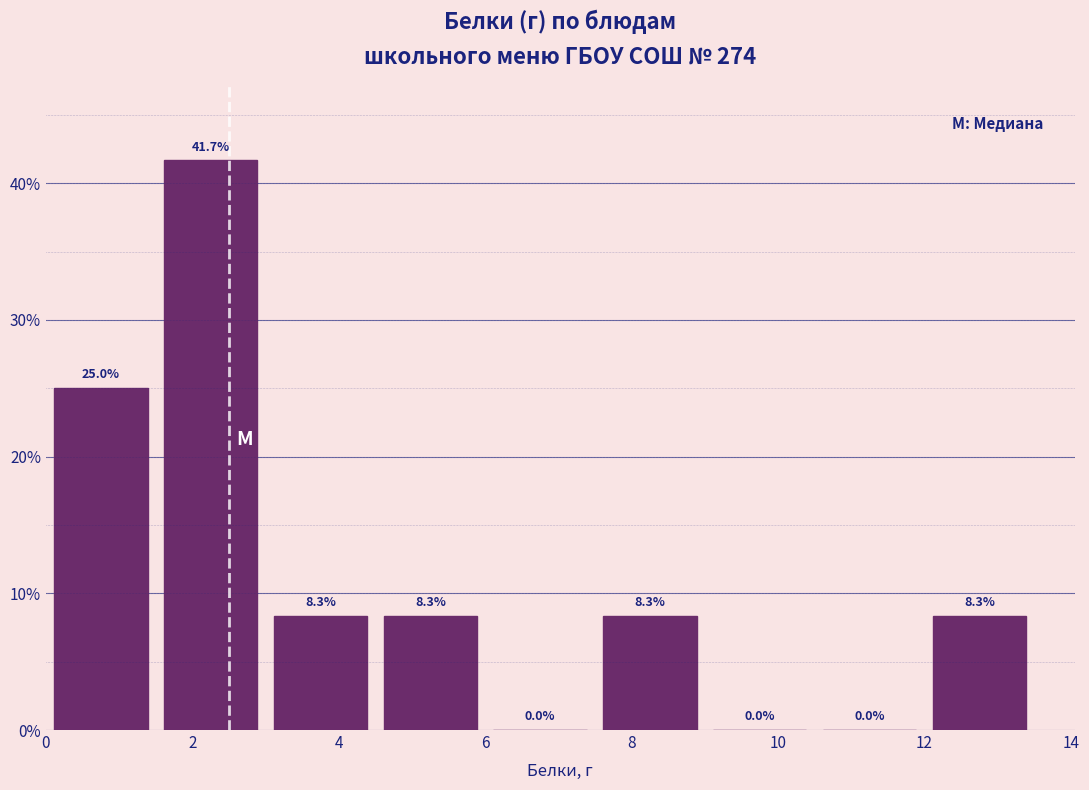

Reading left to right, transcribe this chart: for each bar, give the range it covers on the x-axis and its height. The bar edges are not printed on the chart, so give them approximately, as read against the axis.

0.0 to 1.5: 25.0
1.5 to 3.0: 41.7
3.0 to 4.5: 8.3
4.5 to 6.0: 8.3
6.0 to 7.5: 0.0
7.5 to 9.0: 8.3
9.0 to 10.5: 0.0
10.5 to 12.0: 0.0
12.0 to 13.5: 8.3